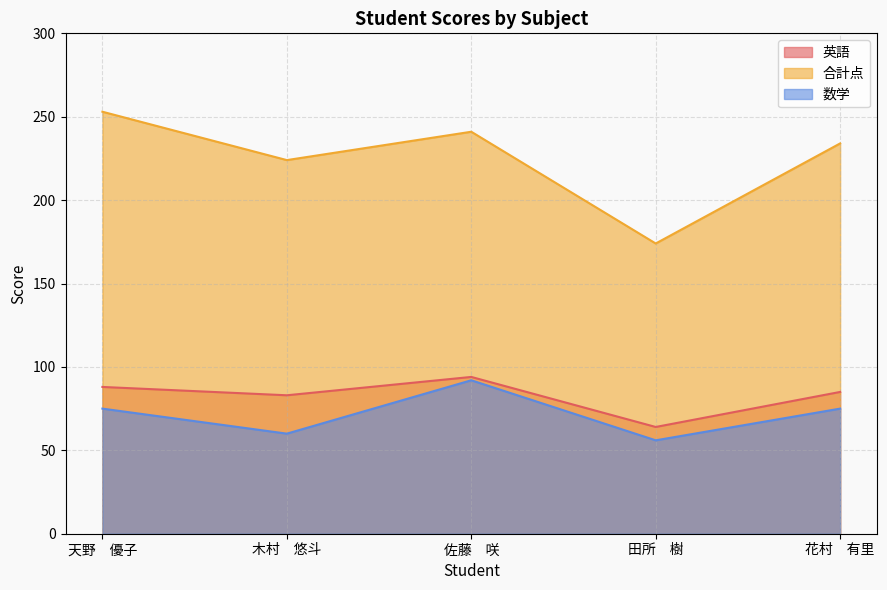

At which category is the sum across all series the highest?

佐藤　咲